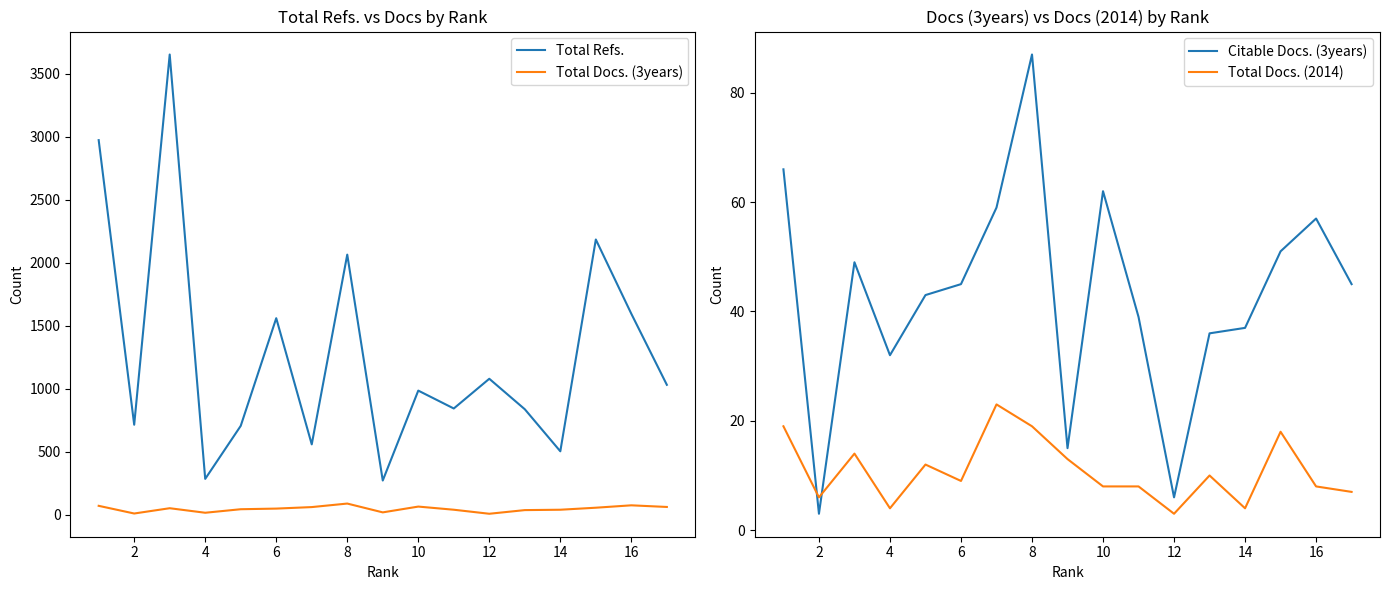

At 2, list the series in order from largest to smallest.

Total Refs., Total Docs. (3years), Total Docs. (2014), Citable Docs. (3years)